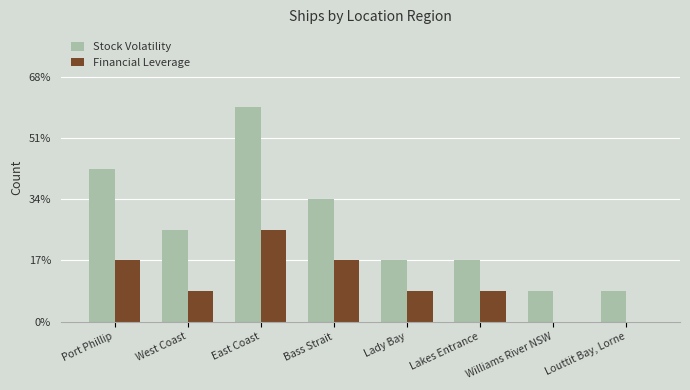

What is the label of the 2nd bar from the right?

Williams River NSW